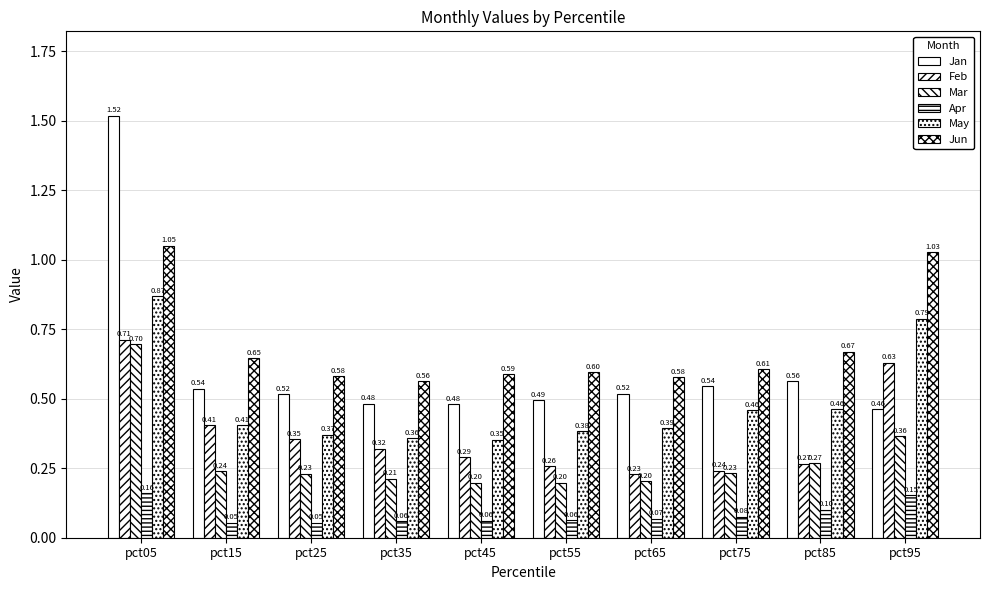

Reading left to right, list all the values displayed in this chart.

Jan: pct05=1.5	pct15=0.5	pct25=0.5	pct35=0.5	pct45=0.5	pct55=0.5	pct65=0.5	pct75=0.5	pct85=0.6	pct95=0.5
Feb: pct05=0.7	pct15=0.4	pct25=0.4	pct35=0.3	pct45=0.3	pct55=0.3	pct65=0.2	pct75=0.2	pct85=0.3	pct95=0.6
Mar: pct05=0.7	pct15=0.2	pct25=0.2	pct35=0.2	pct45=0.2	pct55=0.2	pct65=0.2	pct75=0.2	pct85=0.3	pct95=0.4
Apr: pct05=0.2	pct15=0.1	pct25=0.1	pct35=0.1	pct45=0.1	pct55=0.1	pct65=0.1	pct75=0.1	pct85=0.1	pct95=0.2
May: pct05=0.9	pct15=0.4	pct25=0.4	pct35=0.4	pct45=0.4	pct55=0.4	pct65=0.4	pct75=0.5	pct85=0.5	pct95=0.8
Jun: pct05=1.1	pct15=0.6	pct25=0.6	pct35=0.6	pct45=0.6	pct55=0.6	pct65=0.6	pct75=0.6	pct85=0.7	pct95=1.0